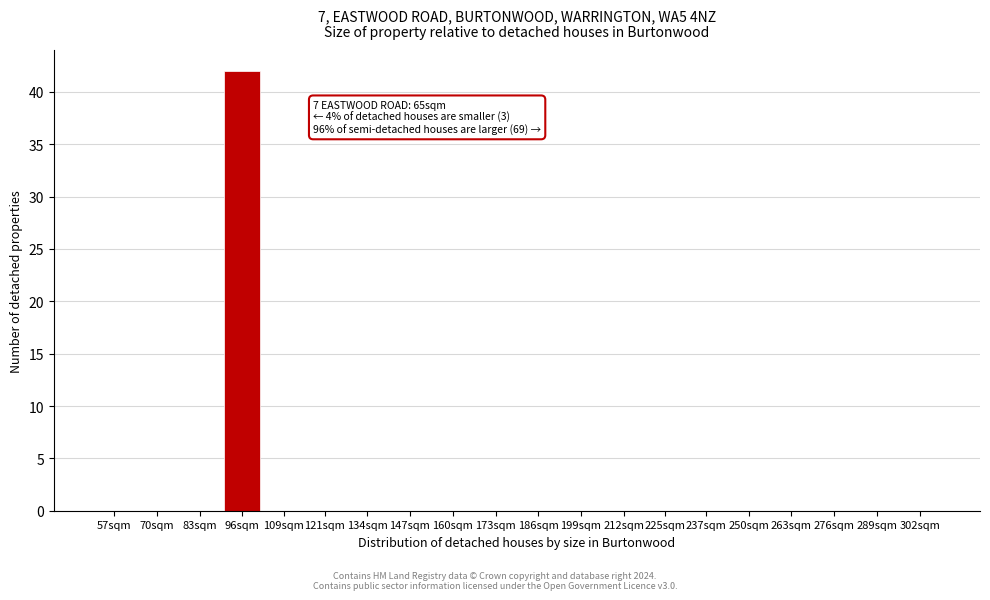

Reading left to right, what are all the values shown in this chart?

57sqm=0	70sqm=0	83sqm=0	96sqm=42	109sqm=0	121sqm=0	134sqm=0	147sqm=0	160sqm=0	173sqm=0	186sqm=0	199sqm=0	212sqm=0	225sqm=0	237sqm=0	250sqm=0	263sqm=0	276sqm=0	289sqm=0	302sqm=0